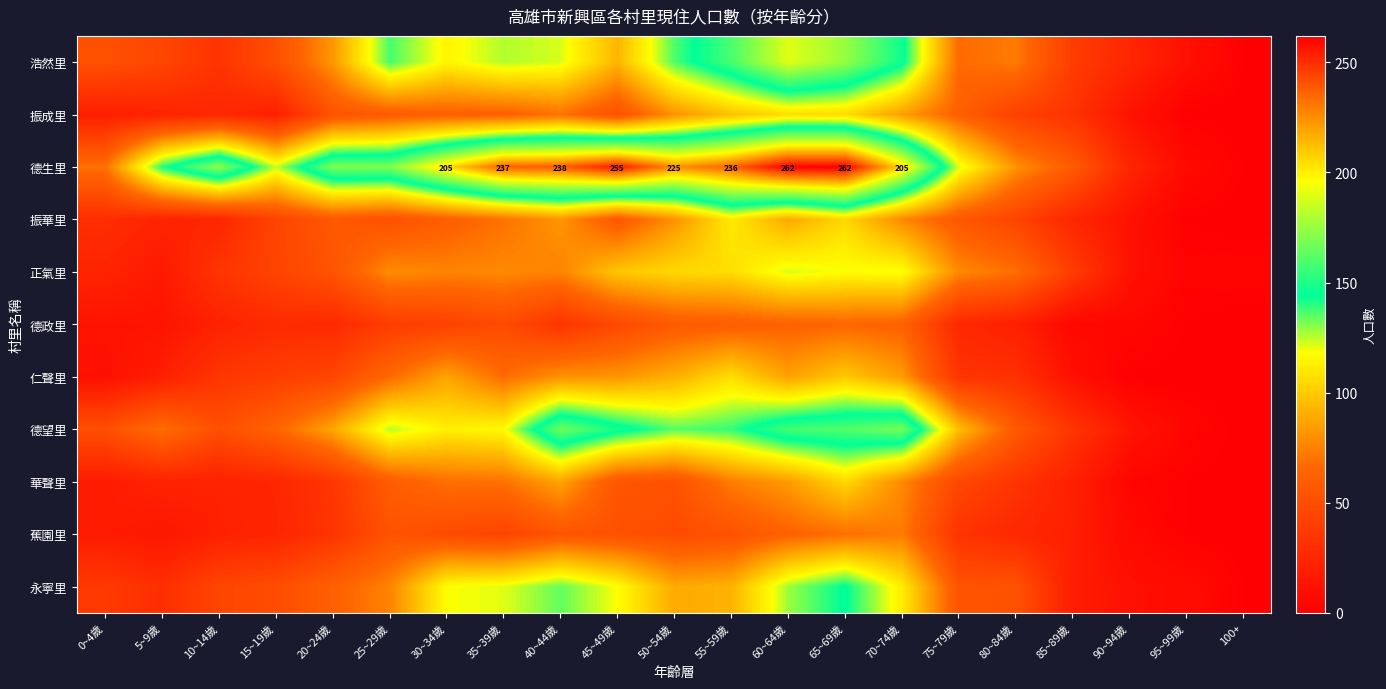

At 10~14歲, list the series in order from largest to smallest.

德生里, 德望里, 永寧里, 仁聲里, 正氣里, 浩然里, 振成里, 振華里, 德政里, 華聲里, 蕉園里